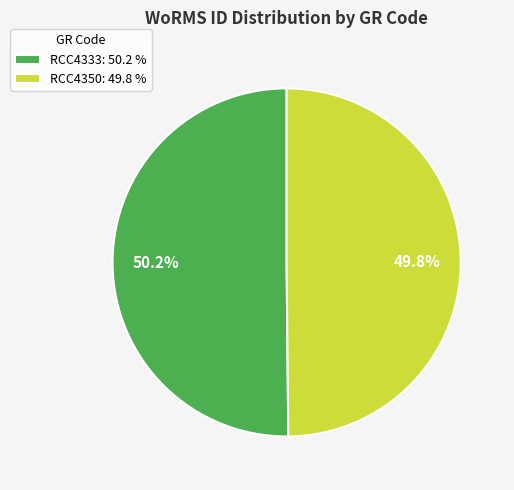

Does any single category account for the majority?

Yes